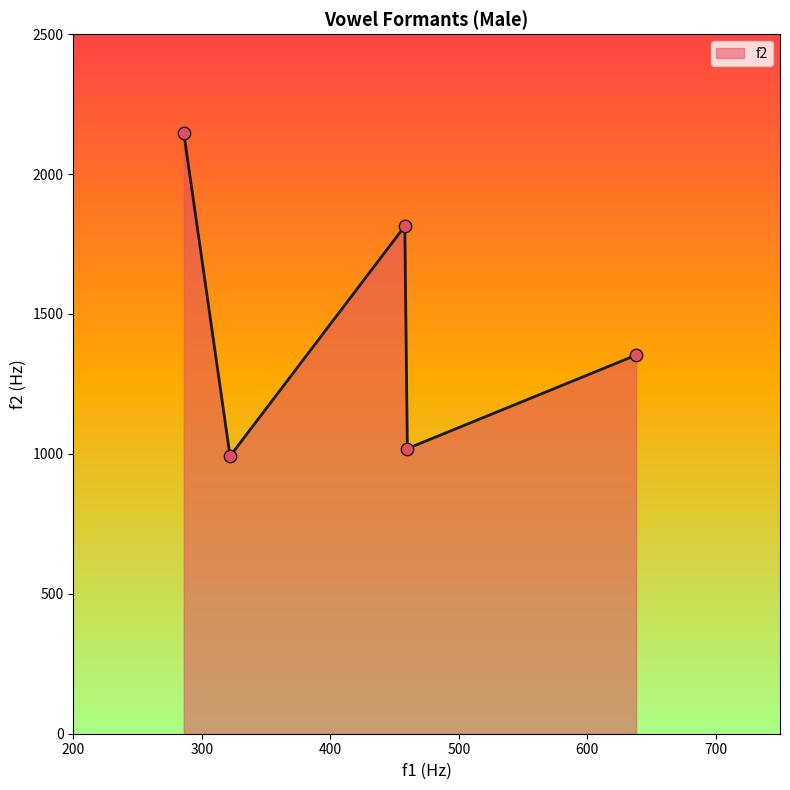

What is the difference between the second highest and second lowest values?

795